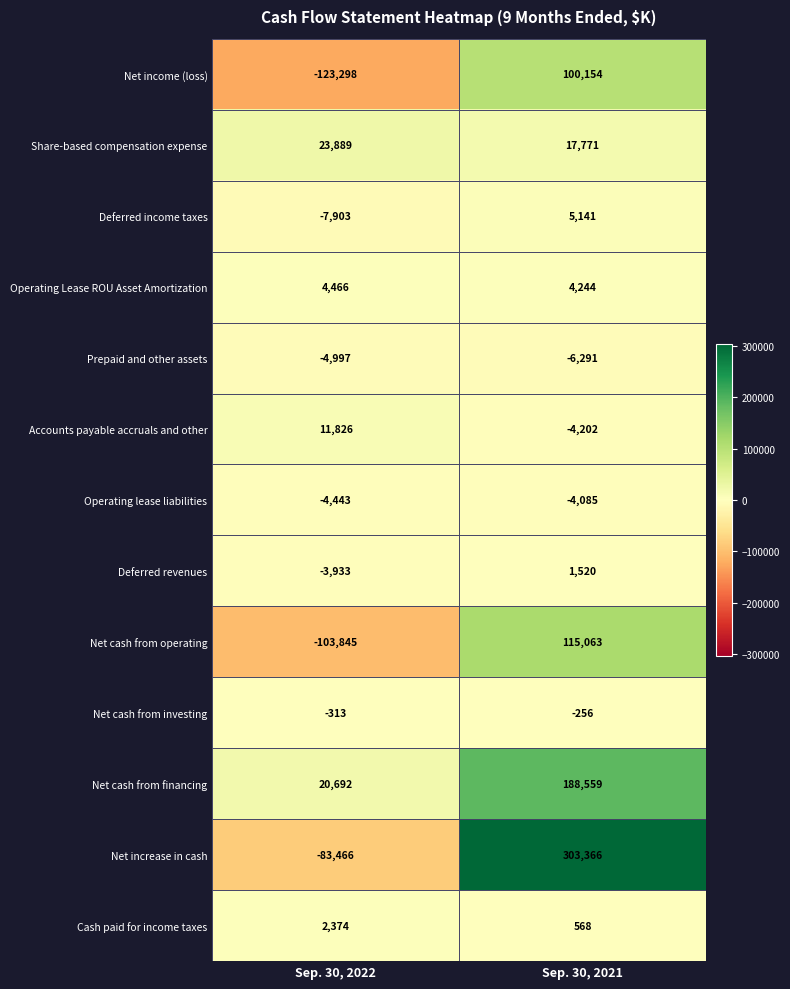

How many data points does each series have?

2